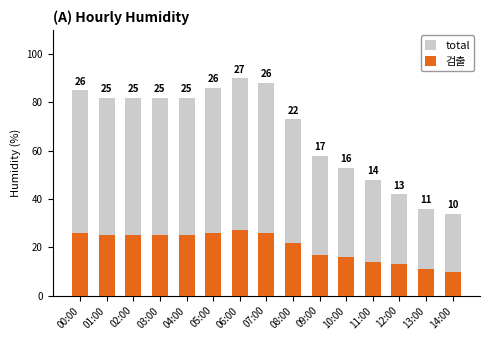

Reading left to right, transcribe all the data shown in this chart.

total: 00:00=85	01:00=82	02:00=82	03:00=82	04:00=82	05:00=86	06:00=90	07:00=88	08:00=73	09:00=58	10:00=53	11:00=48	12:00=42	13:00=36	14:00=34
검출: 00:00=26	01:00=25	02:00=25	03:00=25	04:00=25	05:00=26	06:00=27	07:00=26	08:00=22	09:00=17	10:00=16	11:00=14	12:00=13	13:00=11	14:00=10